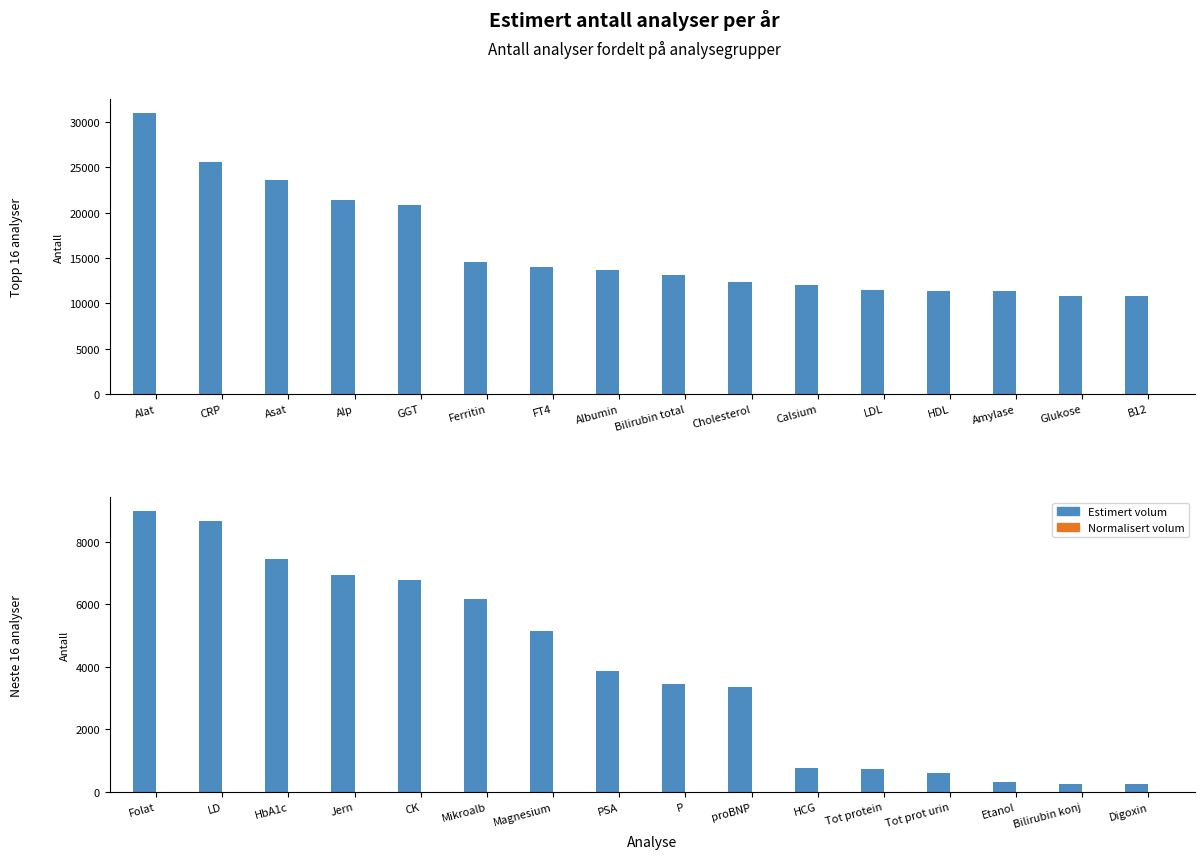

Are the bars grouped side by side (vs. stacked)?

Yes